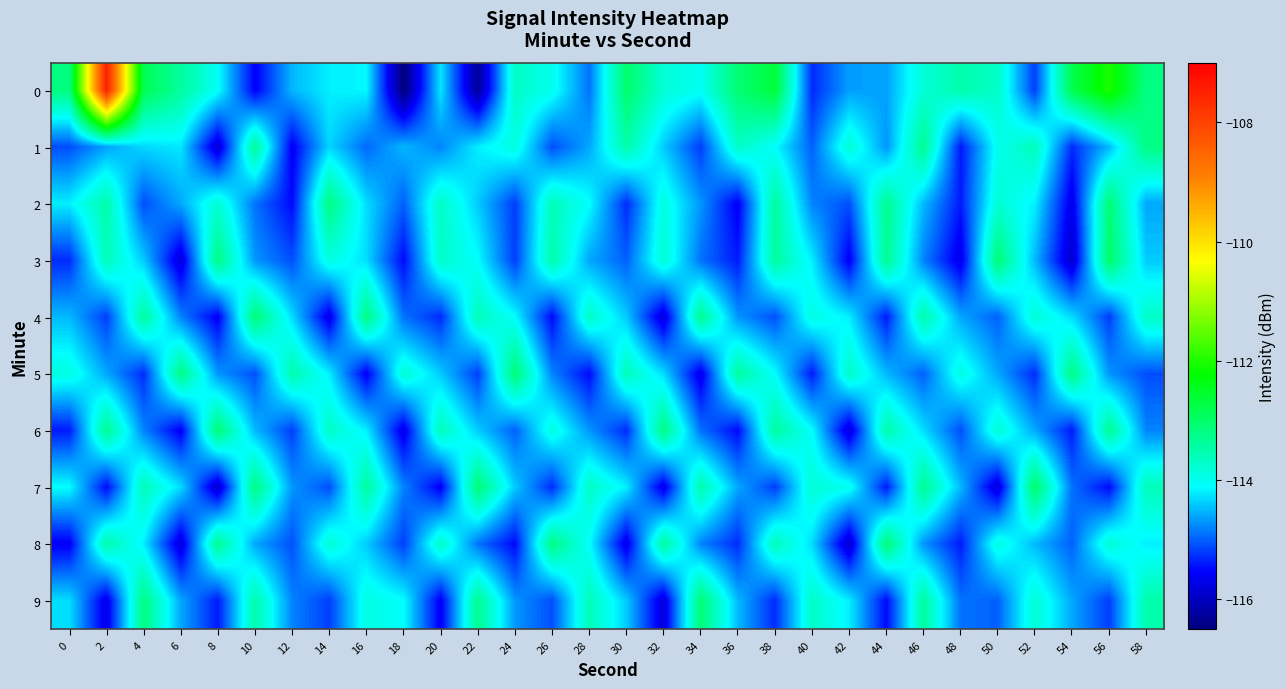

At 34, list the series in order from smallest to largest.

5, 1, 3, 6, 8, 2, 0, 7, 4, 9